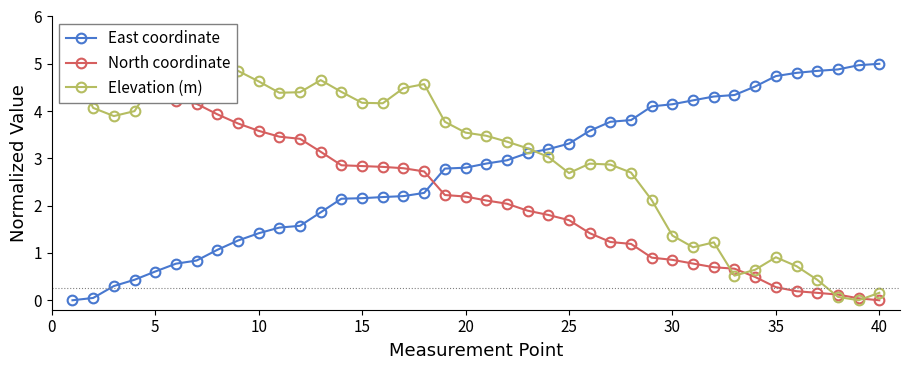

Reading left to right, list all the values displayed in this chart.

East coordinate: 0.0	0.0	0.3	0.4	0.6	0.8	0.8	1.1	1.3	1.4	1.5	1.6	1.9	2.1	2.2	2.2	2.2	2.3	2.8	2.8	2.9	3.0	3.1	3.2	3.3	3.6	3.8	3.8	4.1	4.1	4.2	4.3	4.3	4.5	4.7	4.8	4.8	4.9	5.0	5.0
North coordinate: 5.0	4.9	4.7	4.6	4.4	4.2	4.2	3.9	3.7	3.6	3.5	3.4	3.1	2.9	2.8	2.8	2.8	2.7	2.2	2.2	2.1	2.0	1.9	1.8	1.7	1.4	1.2	1.2	0.9	0.9	0.8	0.7	0.7	0.5	0.3	0.2	0.2	0.1	0.0	0.0
Elevation (m): 4.9	4.1	3.9	4.0	4.7	4.7	5.0	5.0	4.9	4.6	4.4	4.4	4.7	4.4	4.2	4.2	4.5	4.6	3.8	3.5	3.5	3.4	3.2	3.0	2.7	2.9	2.9	2.7	2.1	1.4	1.1	1.2	0.5	0.6	0.9	0.7	0.4	0.1	0.0	0.2